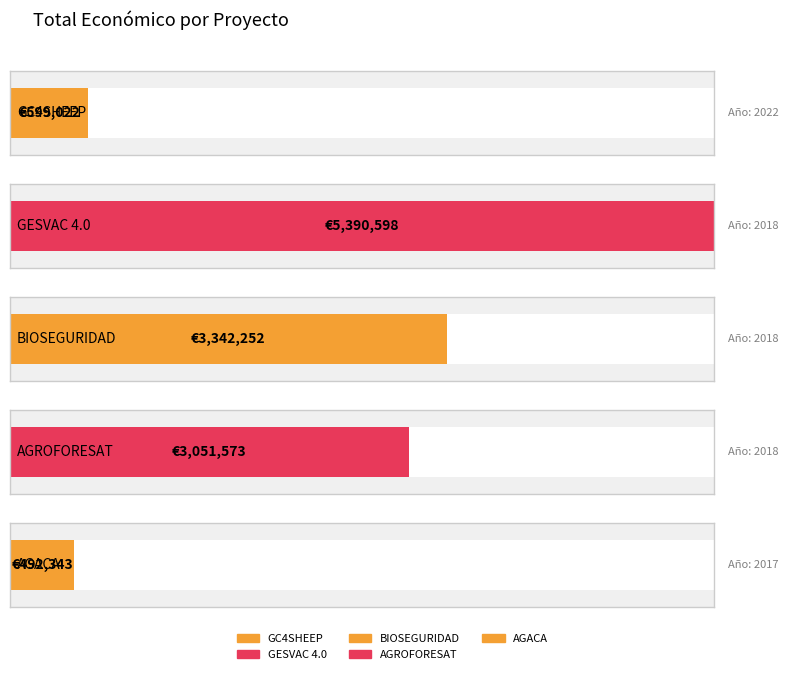

How many values exceed 3051573?

2